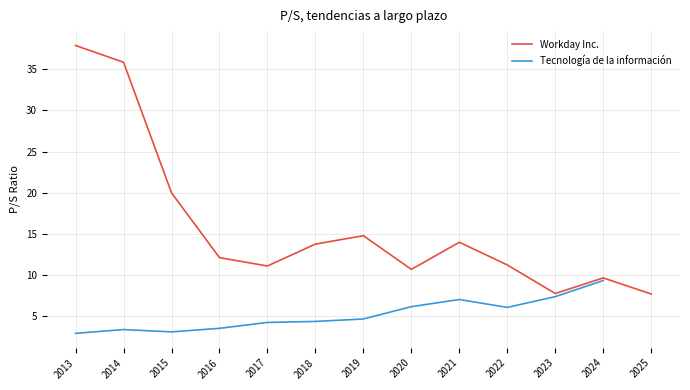

What is the sum of the values at 2015 and 2021?

33.9